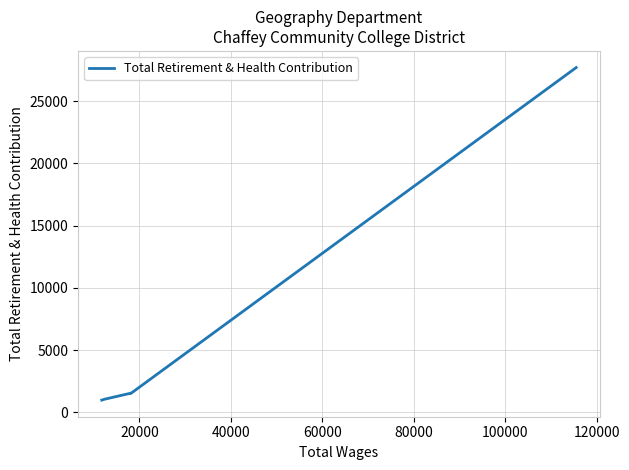

What is the sum of all values?

32838